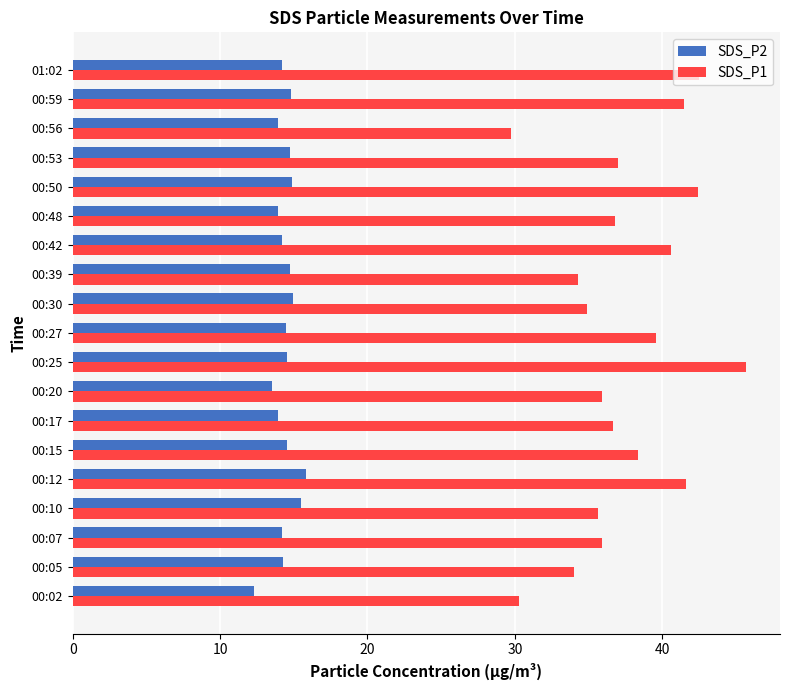

What is the total value across all series at 00:59?

56.3